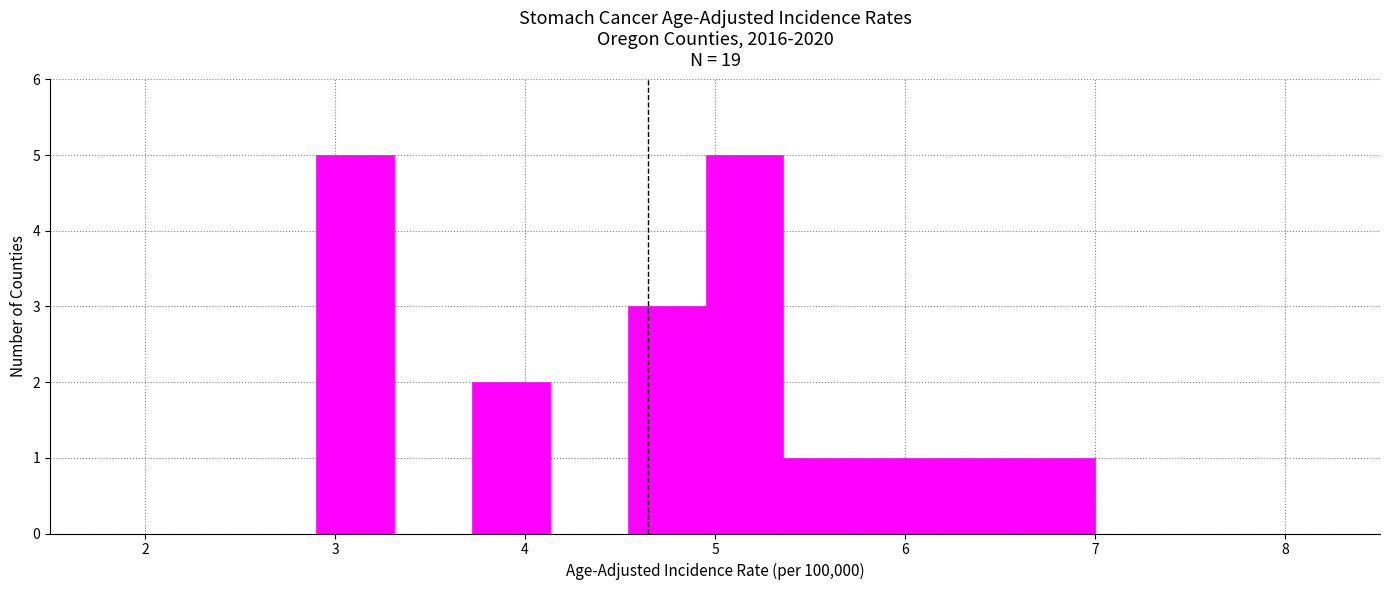

Reading left to right, list every bar in this chart as the range it spans on the x-axis followed by its height. Neither the bar edges nor the heights are printed on the chart, so give them approximately, as read against the axes.

2.90 to 3.31: 5
3.31 to 3.72: 0
3.72 to 4.13: 2
4.13 to 4.54: 0
4.54 to 4.95: 3
4.95 to 5.36: 5
5.36 to 5.77: 1
5.77 to 6.18: 1
6.18 to 6.59: 1
6.59 to 7.00: 1